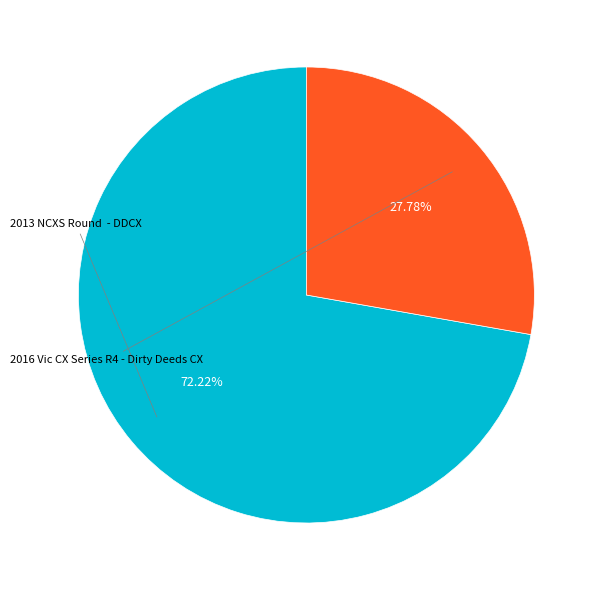

Count the number of slices in the pie.

2